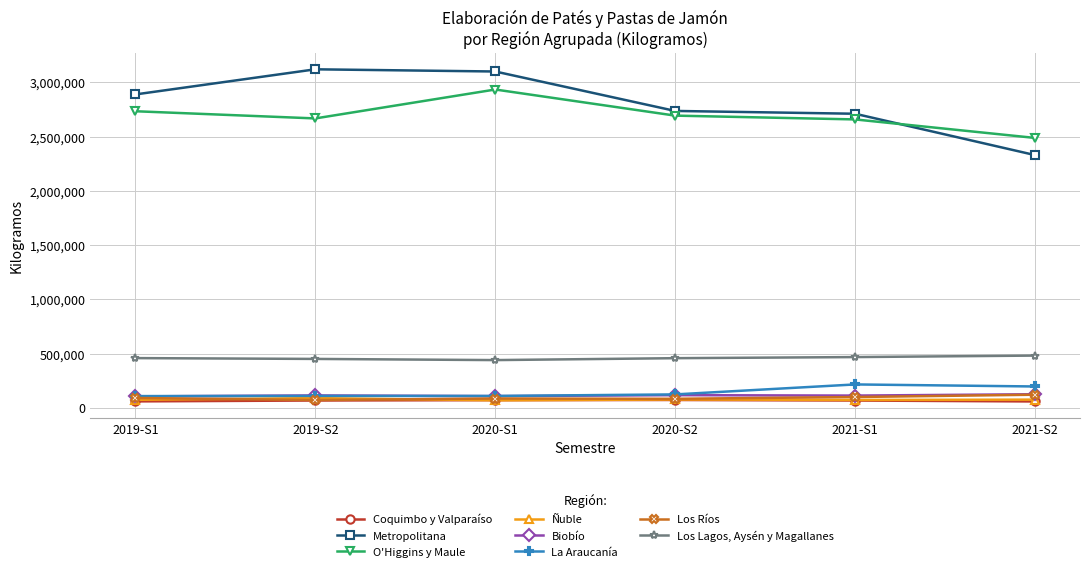

What is the minimum value shown in the chart?

59303